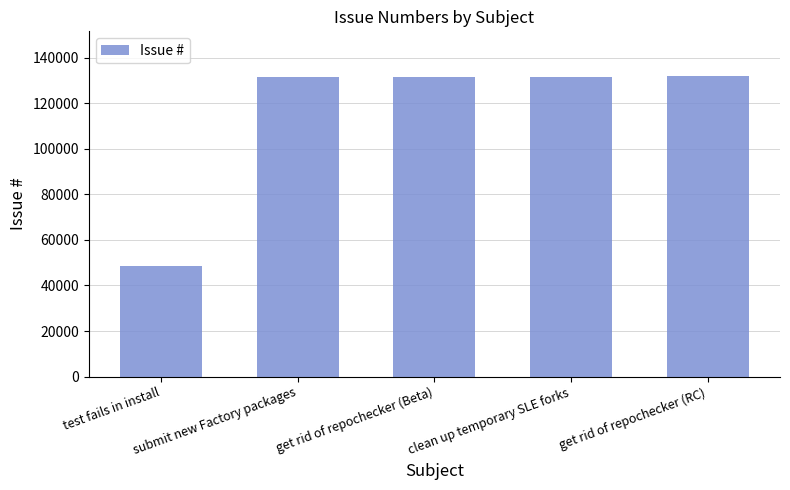

What is the change in value from test fails in install to get rid of repochecker (RC)?

+83352